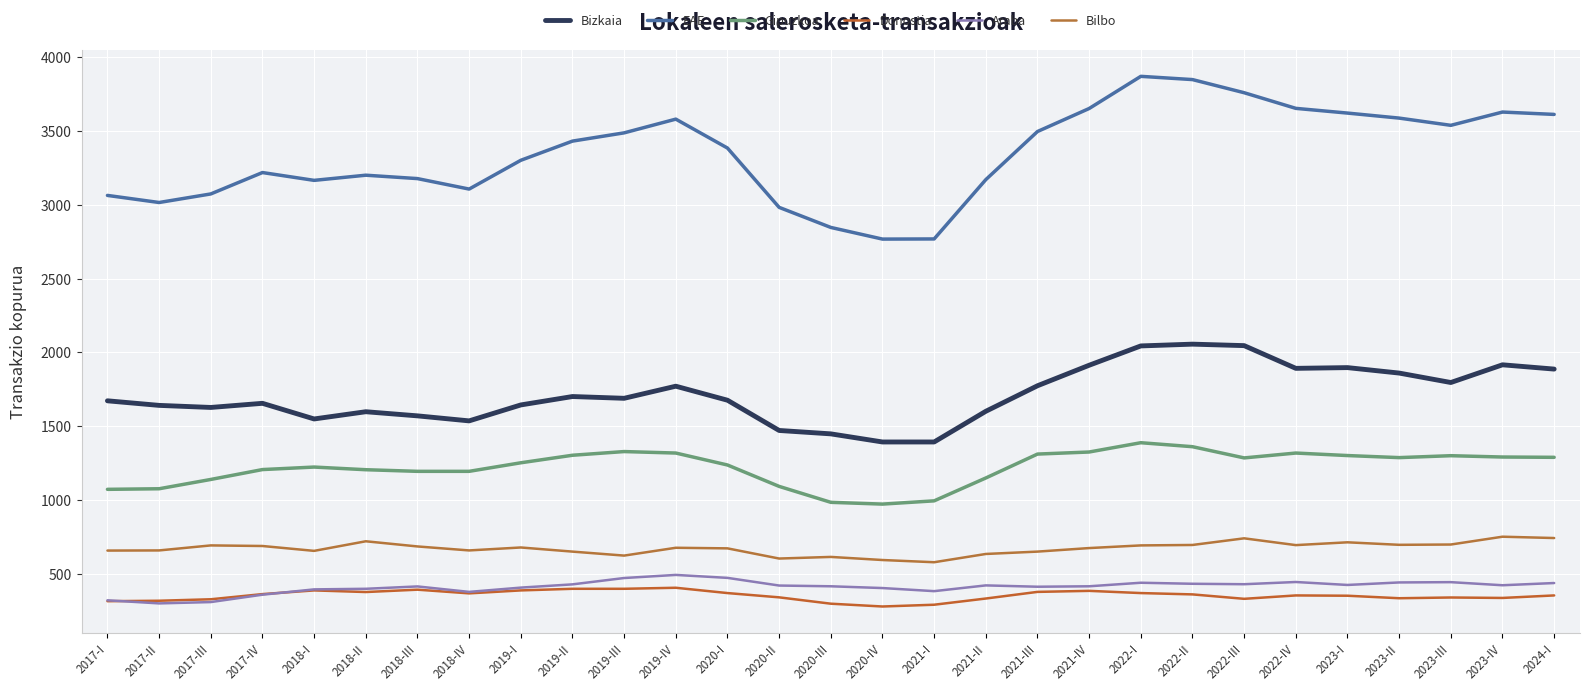

What is the total value across all series at 2018-II?

7498